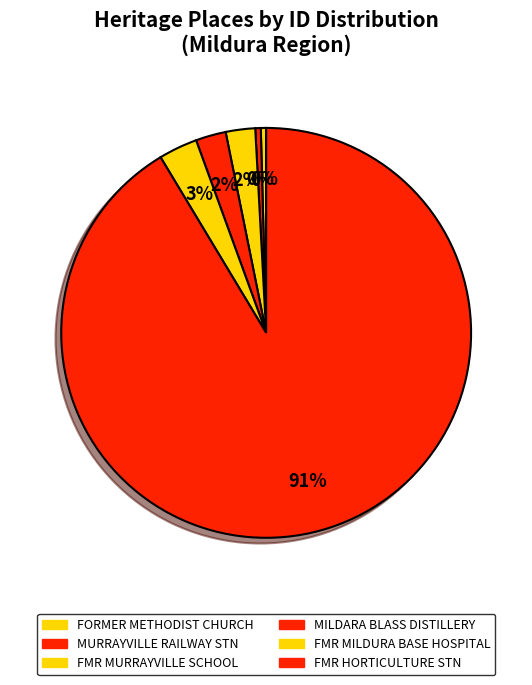

What is the smallest slice in the pie chart?

FORMER METHODIST CHURCH